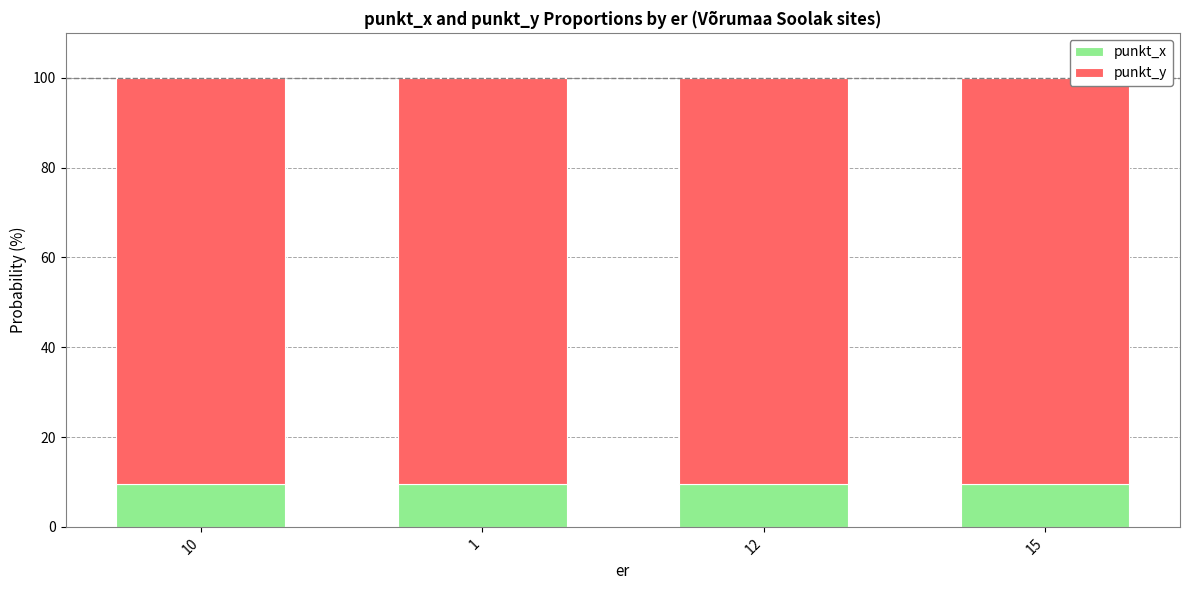

The value of punkt_x at 12 is 9.6. True or false?

True